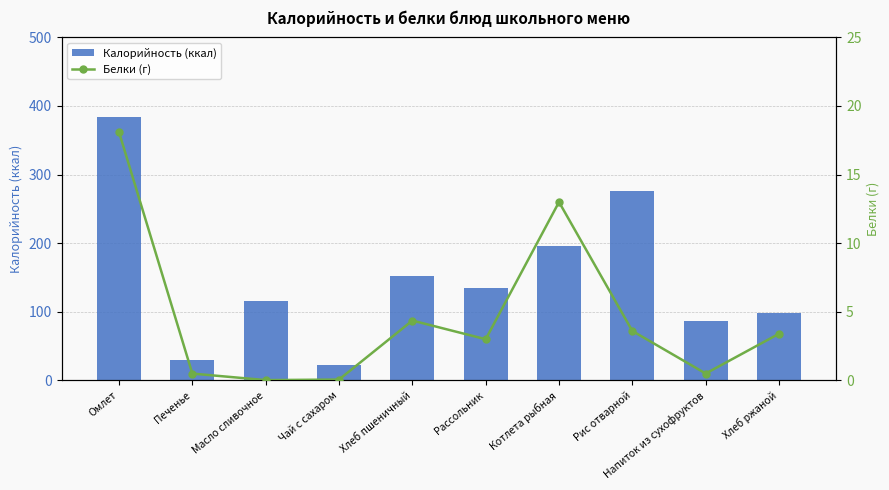

How many categories are shown in the chart?

10